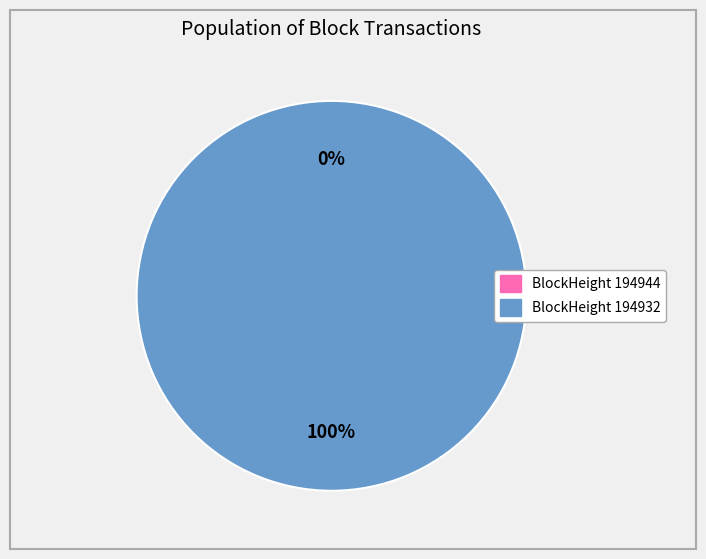

Rank the categories by value from highest to lowest.

194932, 194944